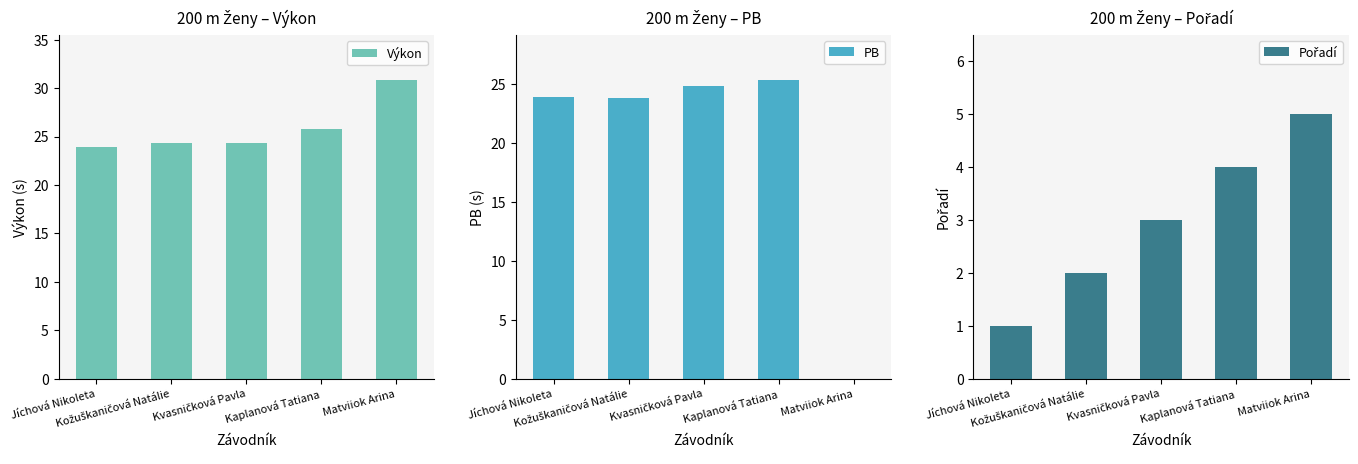

What is the total value across all series at Kvasničková Pavla?

52.2